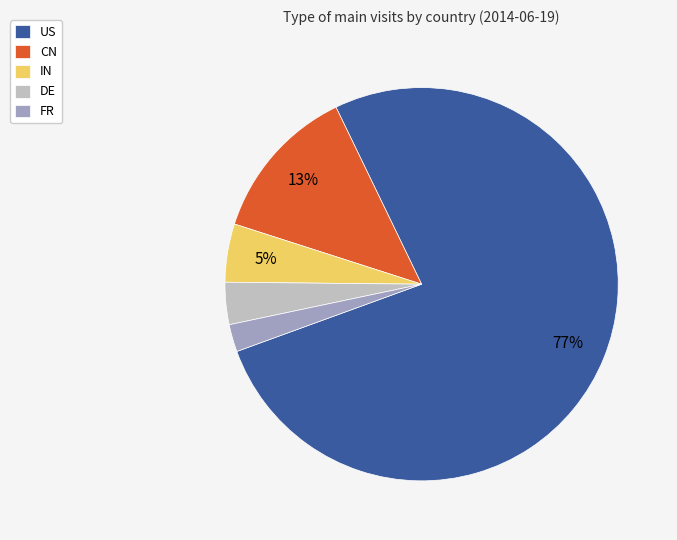

To the nearest percent, what is the combined percentage of CN and DE?

16%